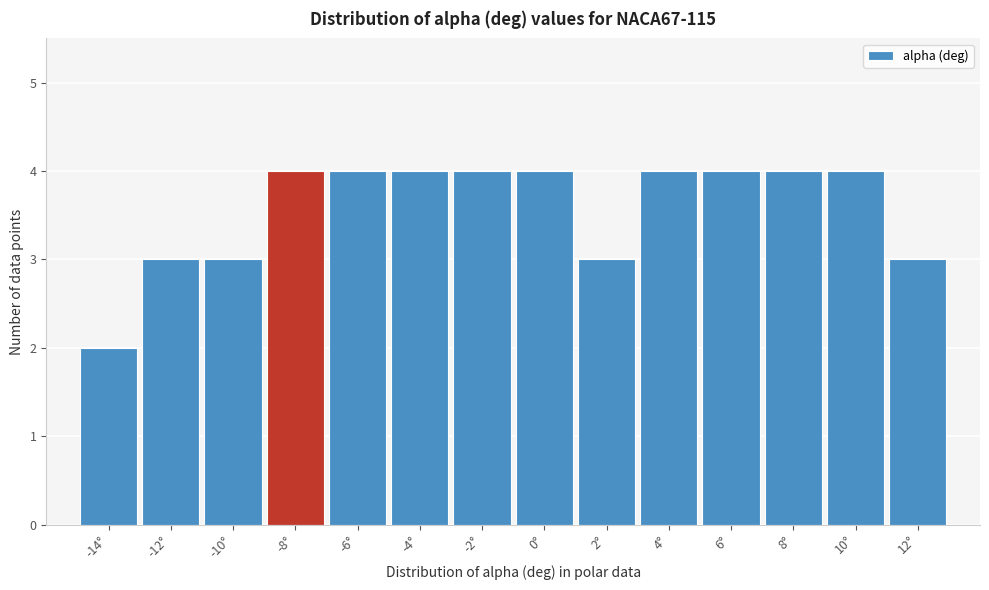

Reading right to left, list all the values displayed in this chart.

12°=3	10°=4	8°=4	6°=4	4°=4	2°=3	0°=4	-2°=4	-4°=4	-6°=4	-8°=4	-10°=3	-12°=3	-14°=2